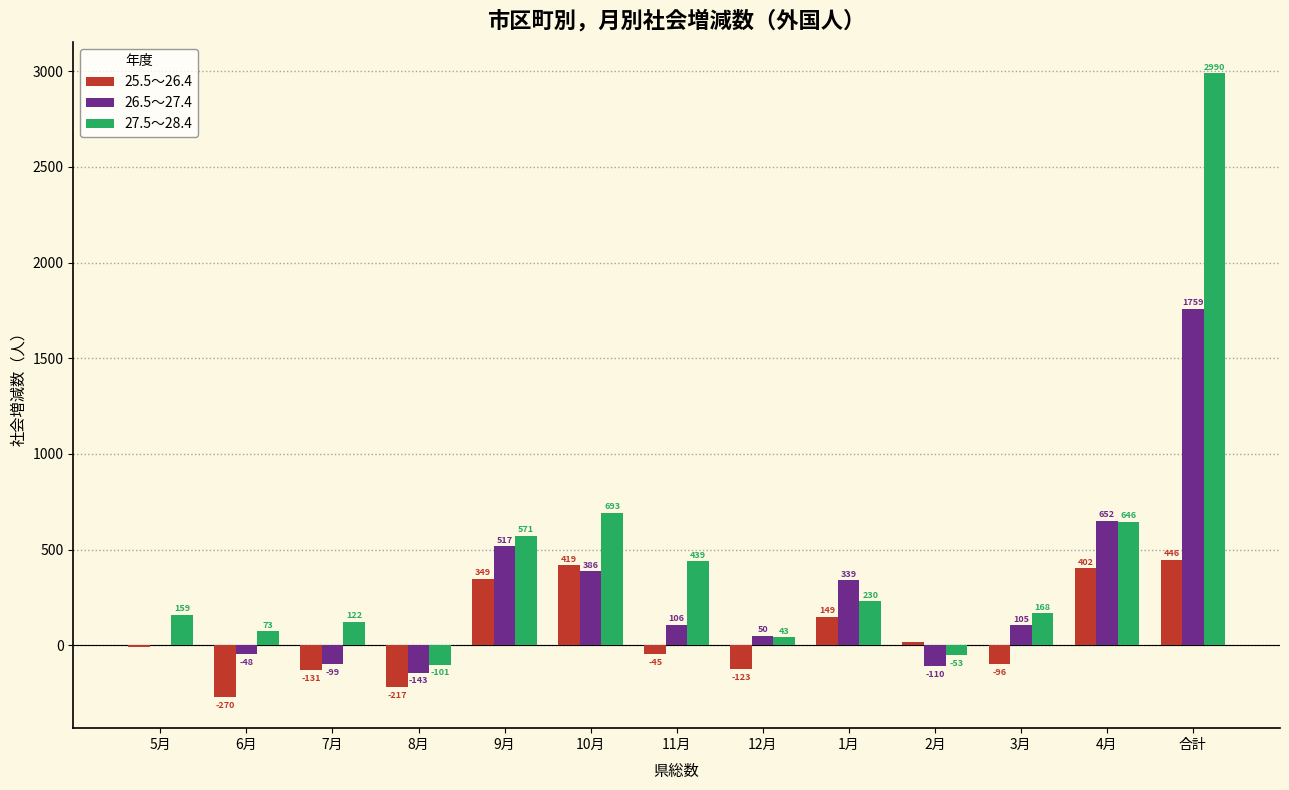

Reading left to right, what are all the values shown in this chart?

25.5～26.4: -9	-270	-131	-217	349	419	-45	-123	149	18	-96	402	446
26.5～27.4: 4	-48	-99	-143	517	386	106	50	339	-110	105	652	1759
27.5～28.4: 159	73	122	-101	571	693	439	43	230	-53	168	646	2990